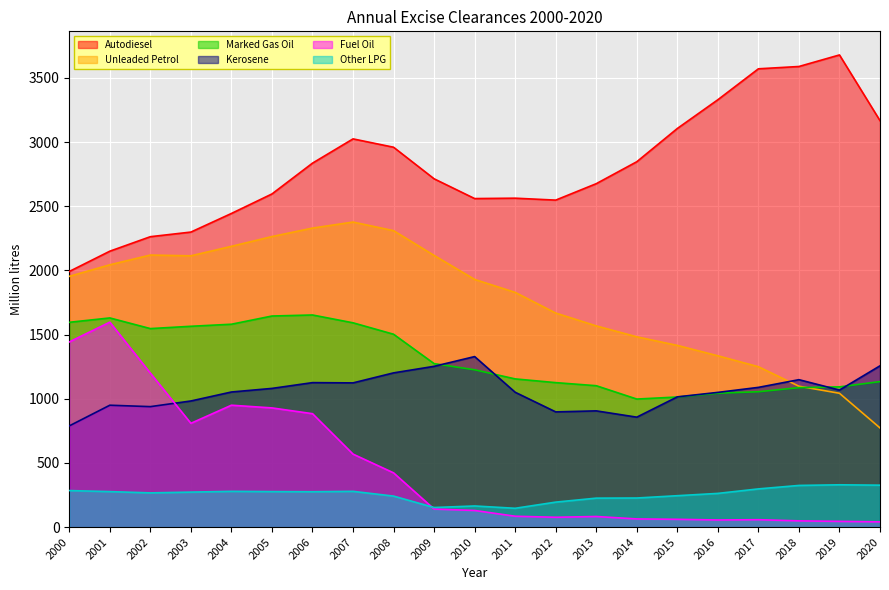

Which label corresponds to the smallest value in the chart?

2020